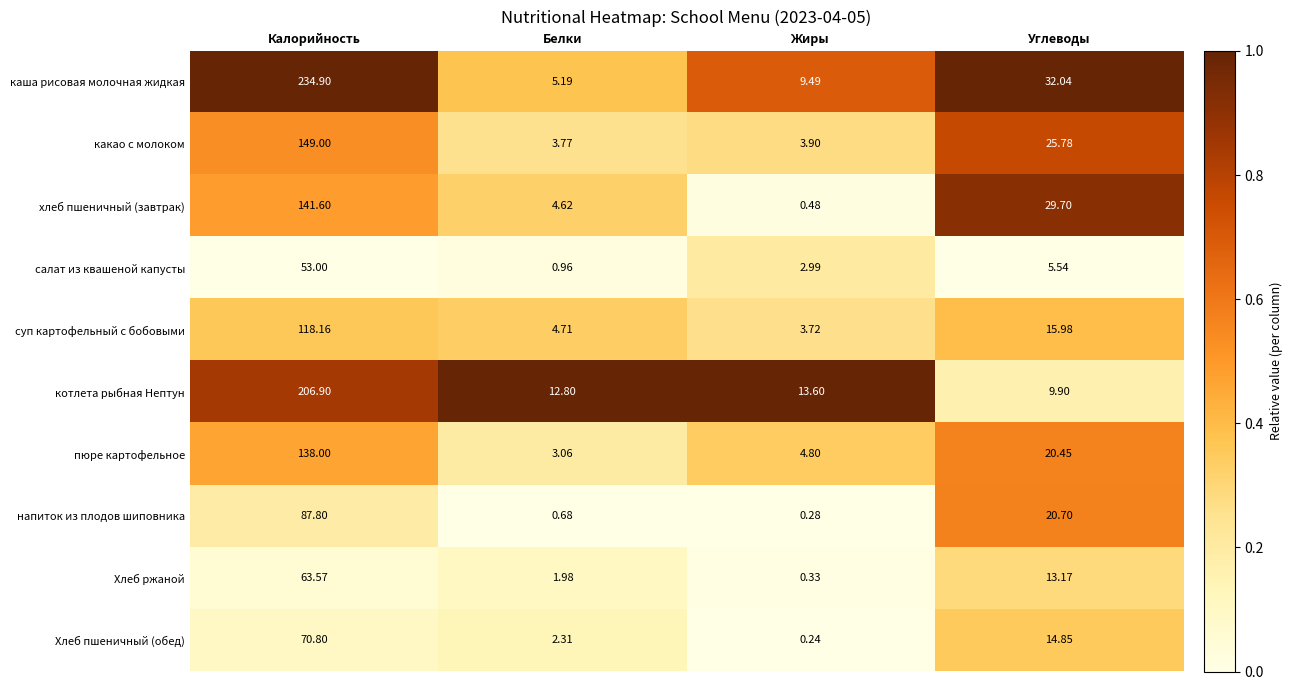

Which series has the largest total across all categories?

каша рисовая молочная жидкая